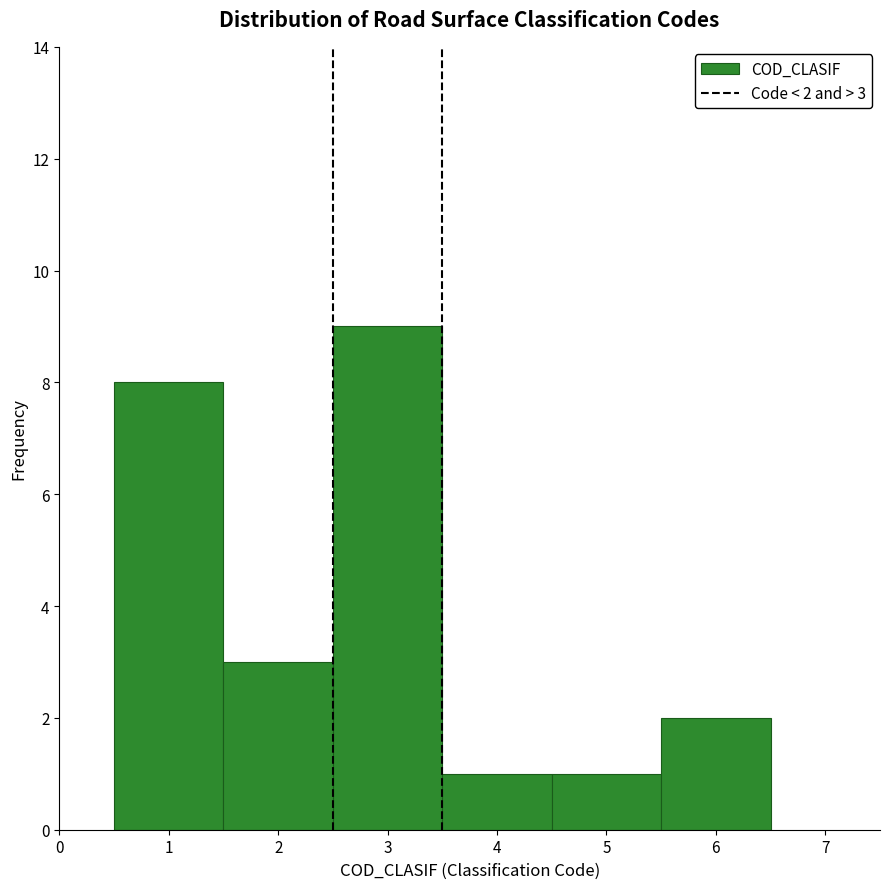

Over which range of the x-axis is the bar tallest?

2.5 to 3.5